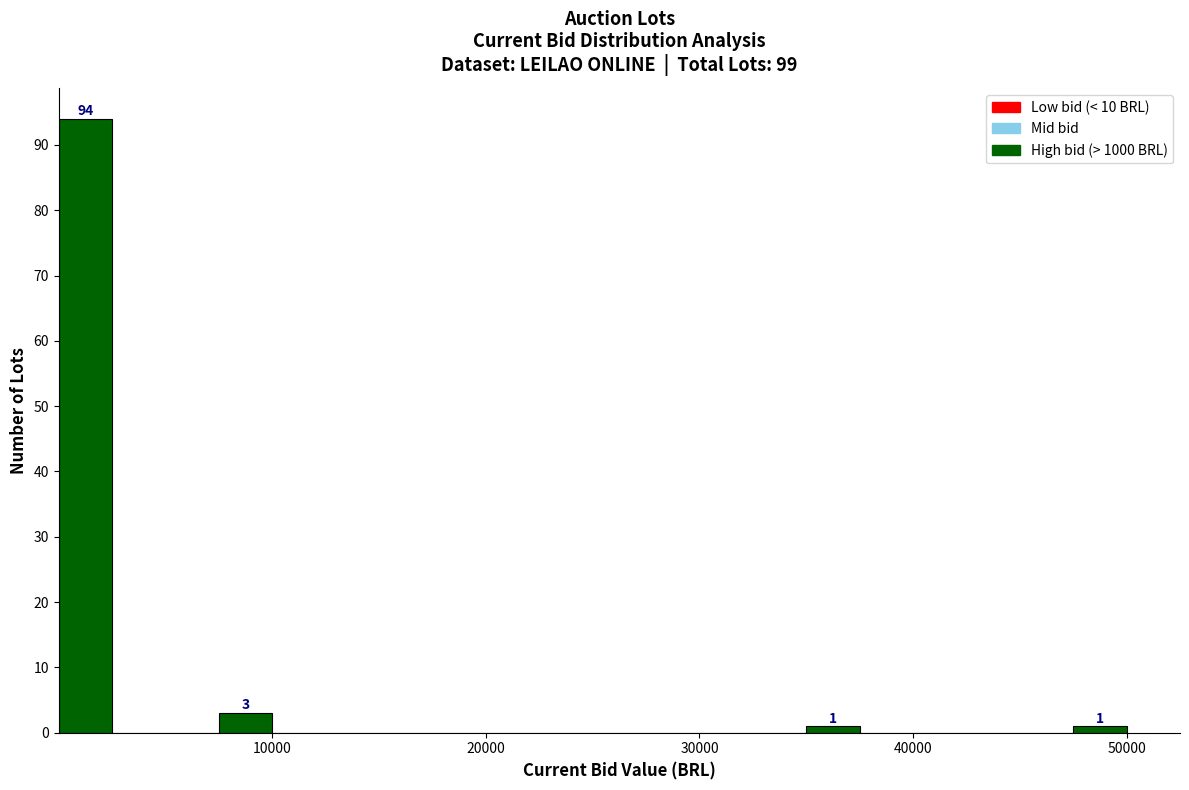

Read against the x-axis, roughly where is the centre of the tallest bar?

1000